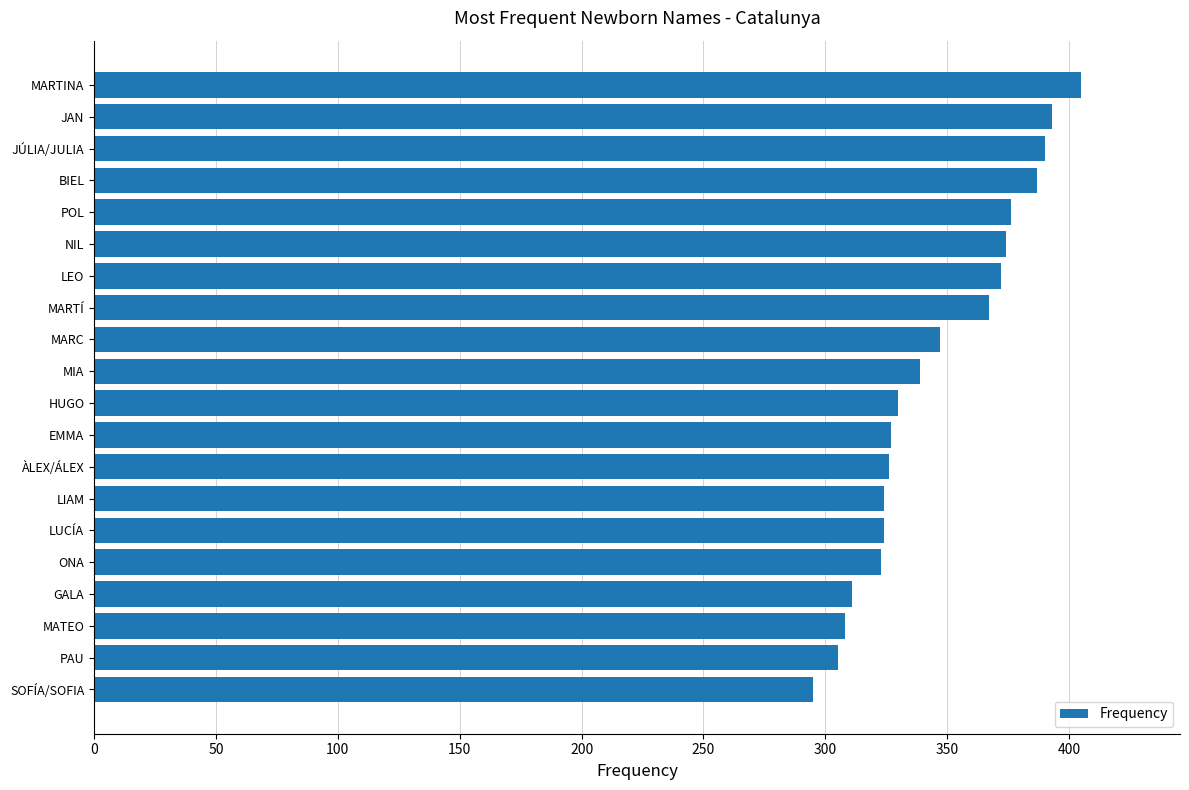

What value does the data have at POL?

376